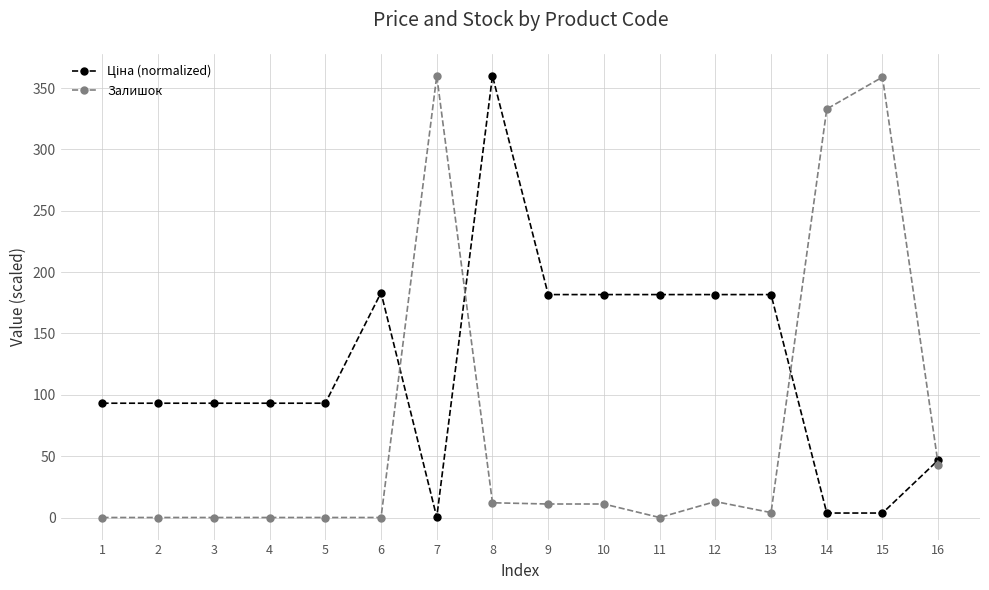

What is the maximum value shown in the chart?

360.0